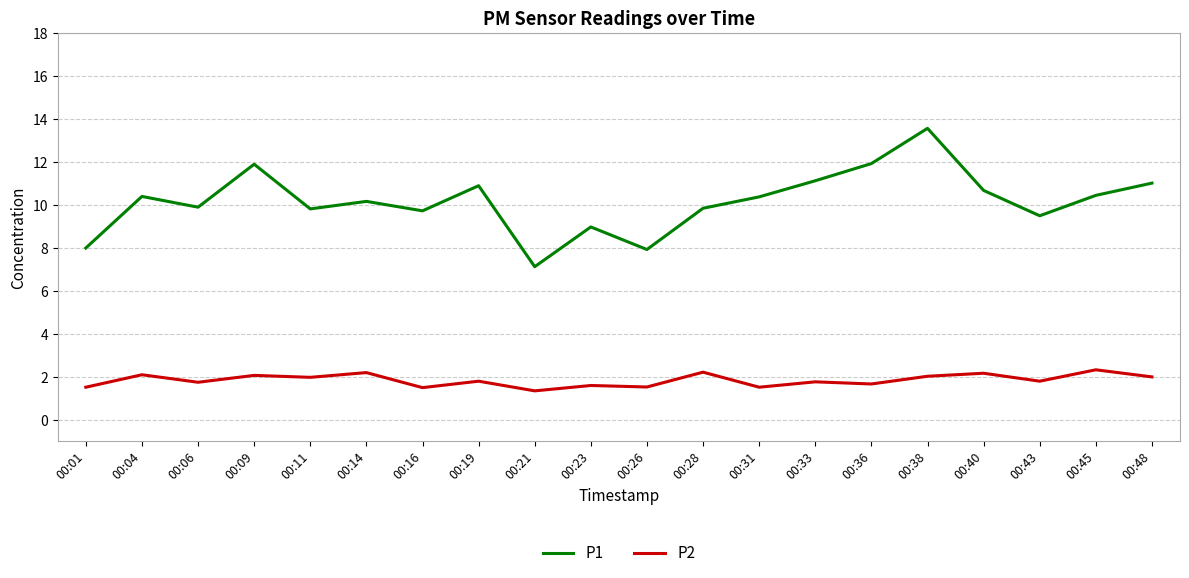

How many interior local valleys does the P1 series have?

6